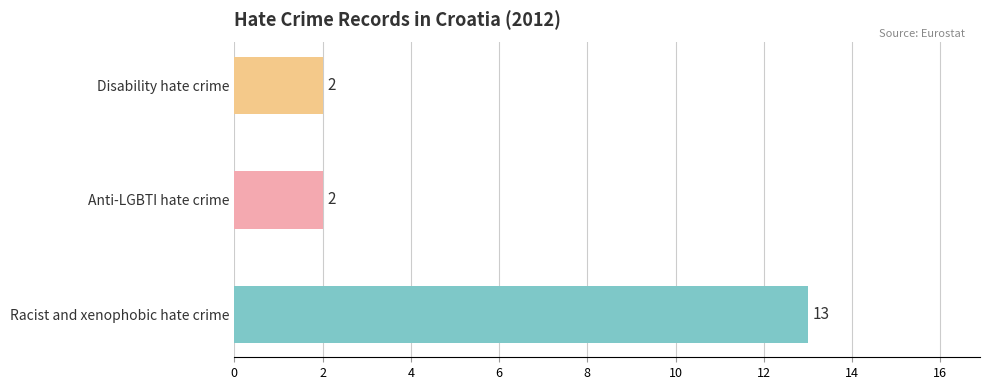

What is the average value?

6